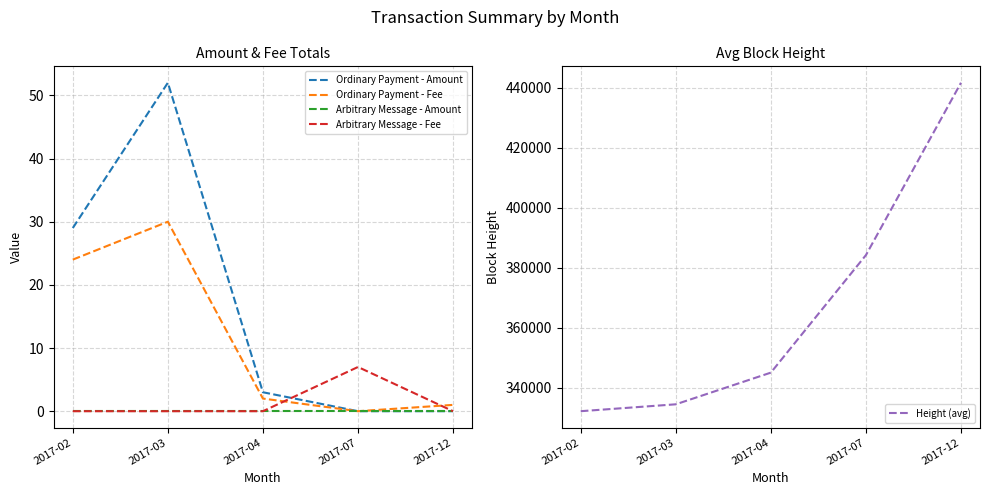

Which series ends up on top after the final intersection of Ordinary Payment - Fee and Arbitrary Message - Fee?

Ordinary Payment - Fee